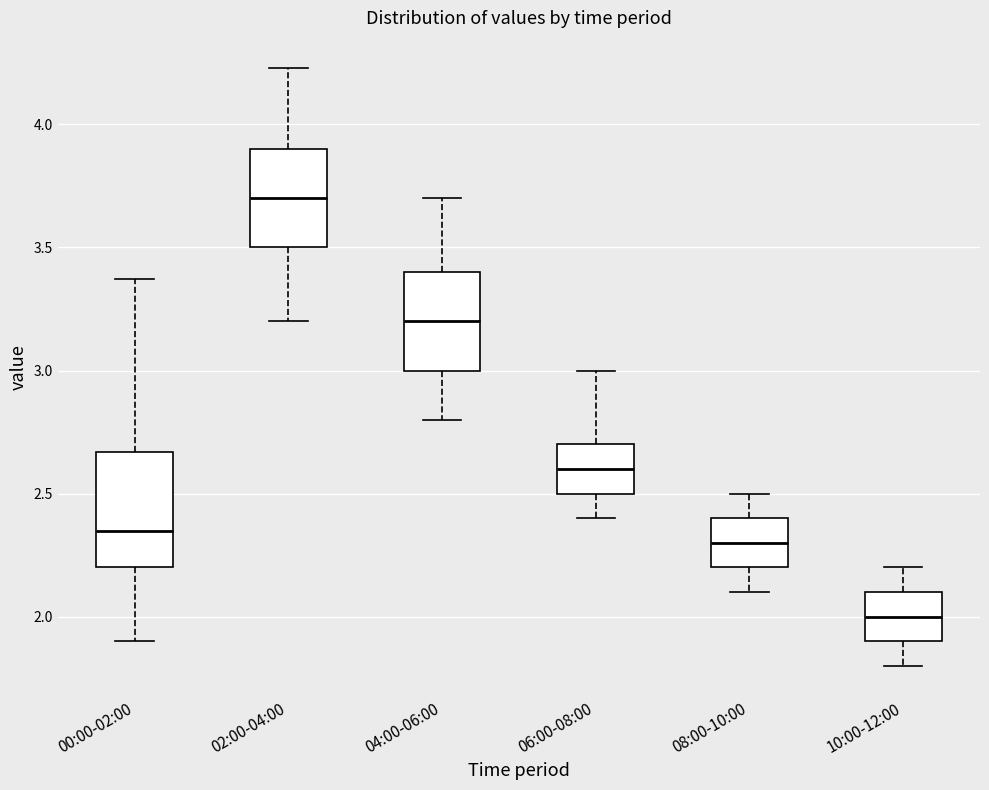

Comparing the boxes themselves (not the whiskers), which one is the tallest?

00:00-02:00